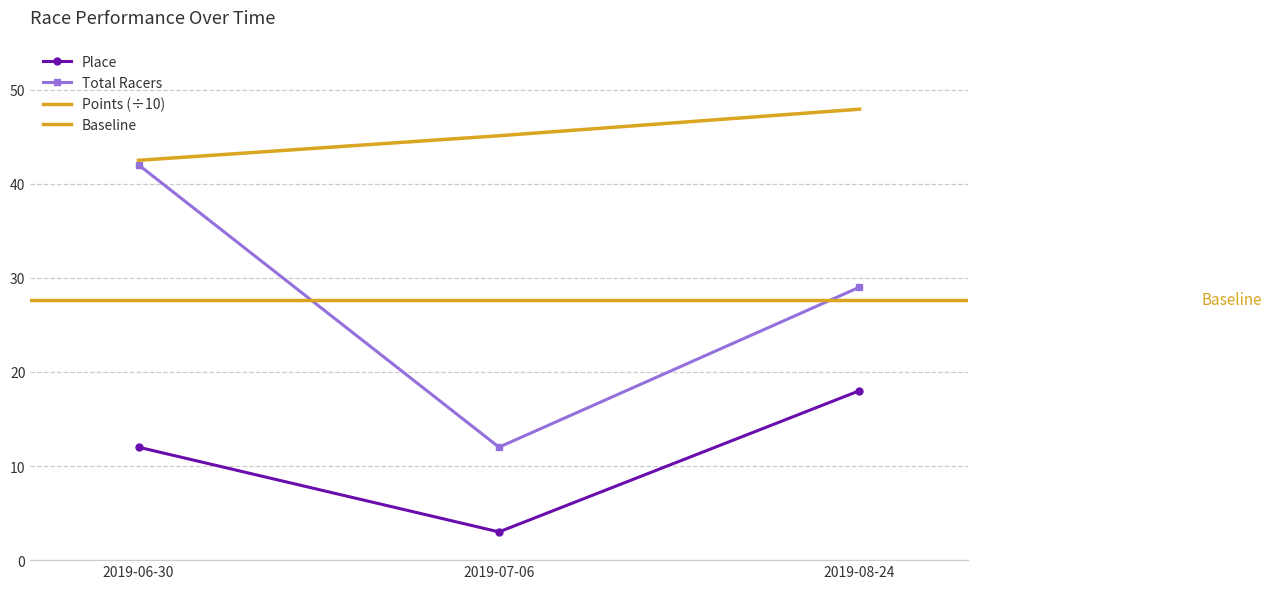

Which series has the largest total across all categories?

Points